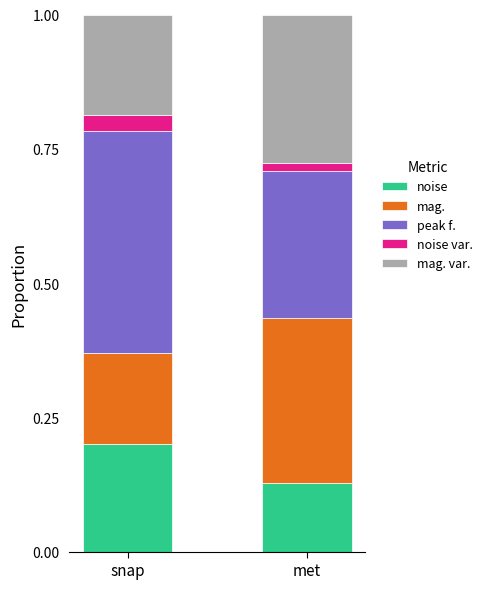

Which category has the lowest value in the noise series?

met